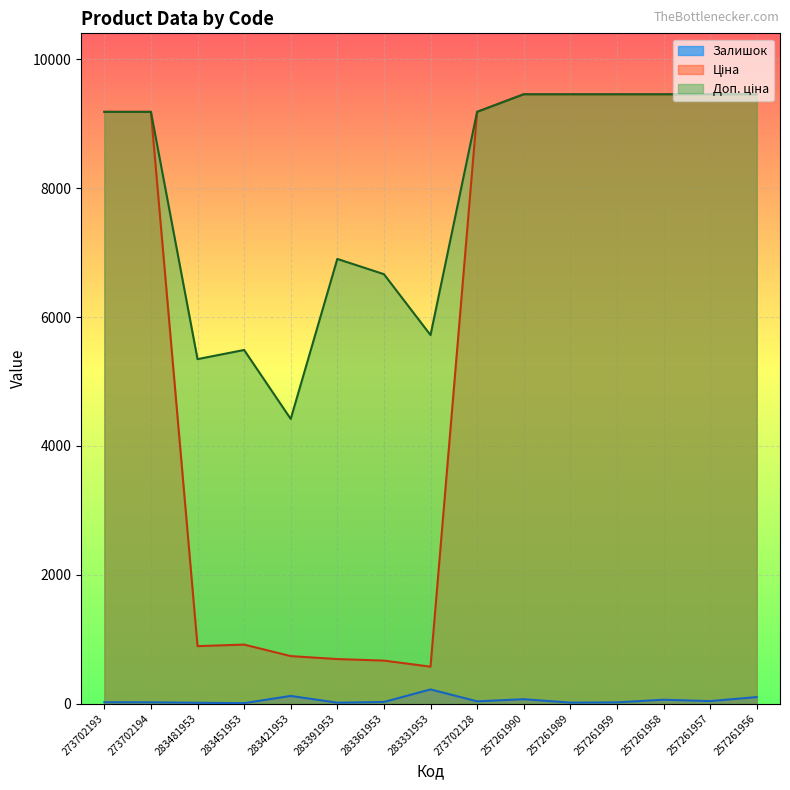

Reading right to left, list all the values displayed in this chart.

Залишок: 257261956=100.0	257261957=38.0	257261958=59.0	257261959=18.0	257261989=14.0	257261990=67.0	273702128=34.0	283331953=219.0	283361953=24.0	283391953=13.0	283421953=118.0	283451953=6.0	283481953=12.0	273702194=19.0	273702193=20.0
Ціна: 257261956=9458.9	257261957=9458.9	257261958=9458.9	257261959=9458.9	257261989=9458.9	257261990=9458.9	273702128=9185.9	283331953=572.0	283361953=666.6	283391953=690.2	283421953=736.3	283451953=914.8	283481953=891.2	273702194=9185.9	273702193=9185.9
Доп. ціна: 257261956=9458.9	257261957=9458.9	257261958=9458.9	257261959=9458.9	257261989=9458.9	257261990=9458.9	273702128=9185.9	283331953=5720.5	283361953=6666.0	283391953=6902.4	283421953=4418.0	283451953=5488.9	283481953=5347.0	273702194=9185.9	273702193=9185.9